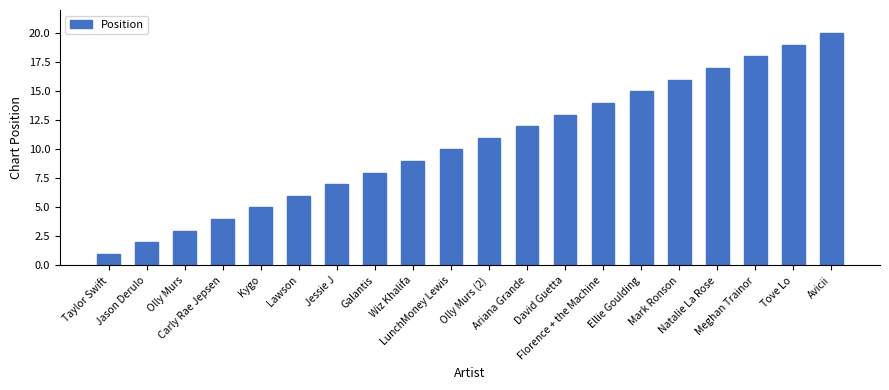

Does the chart contain stacked bars?

No